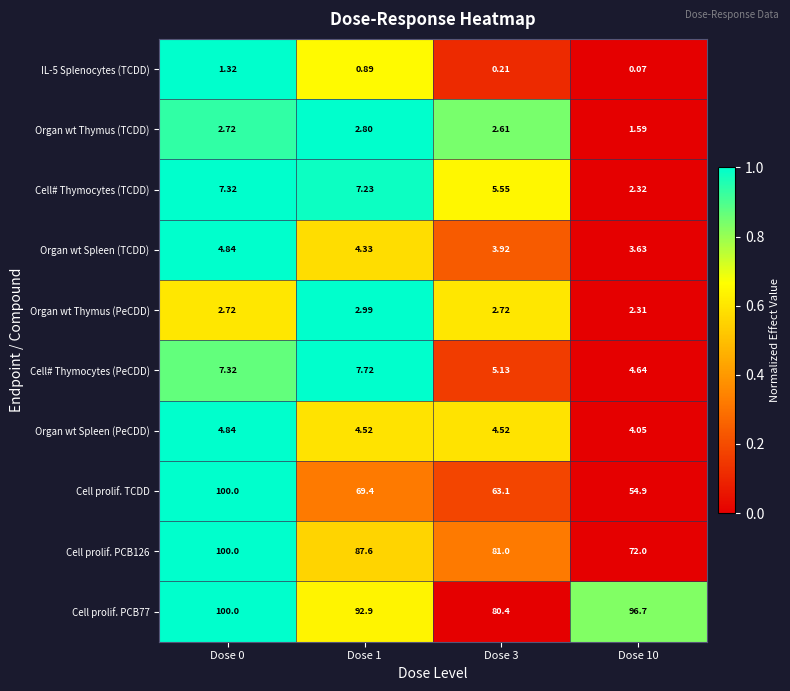

What is the difference between the highest and lowest values at Dose 0?

98.7